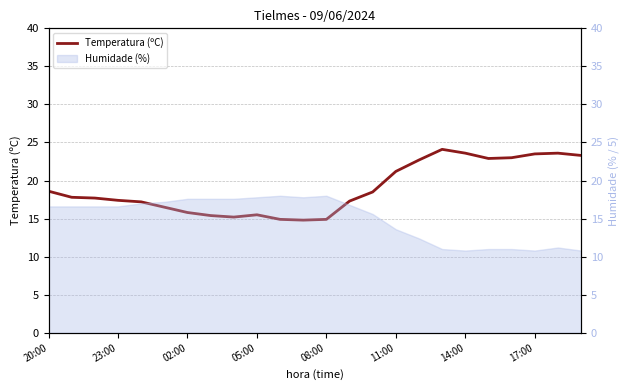

True or false: the data shows 15.5 at 05:00.

True